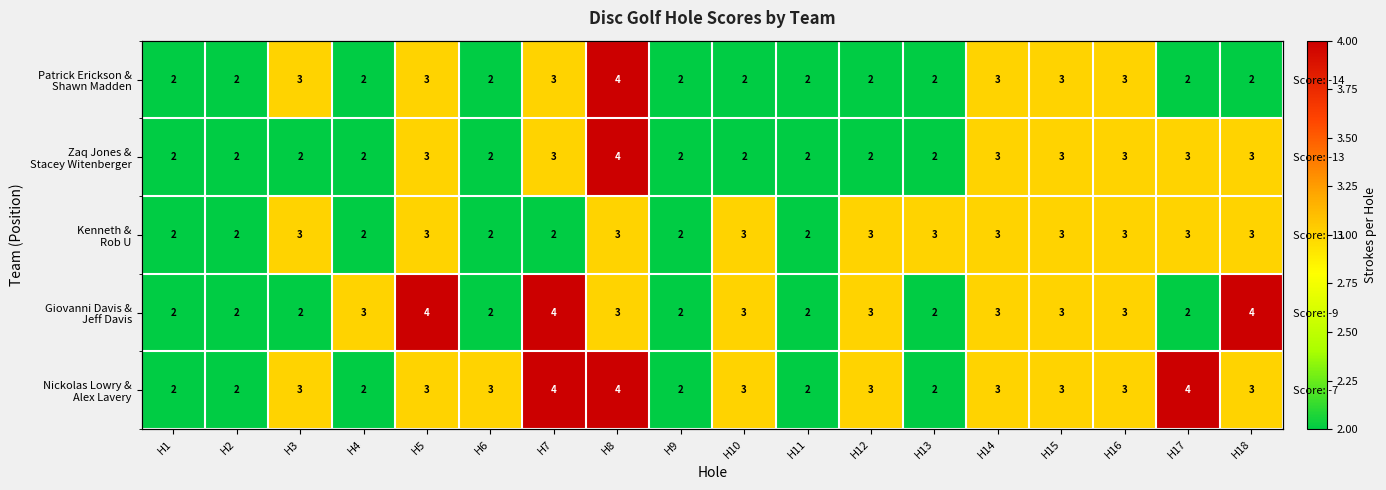

At which category is the sum across all series the highest?

H8